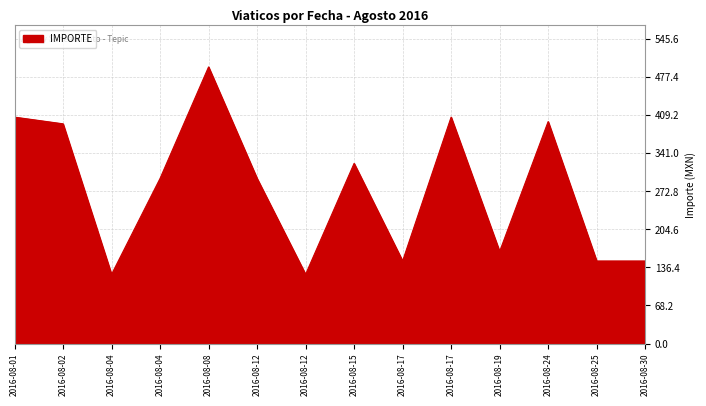

What is the value of the 2nd point from the left?

394